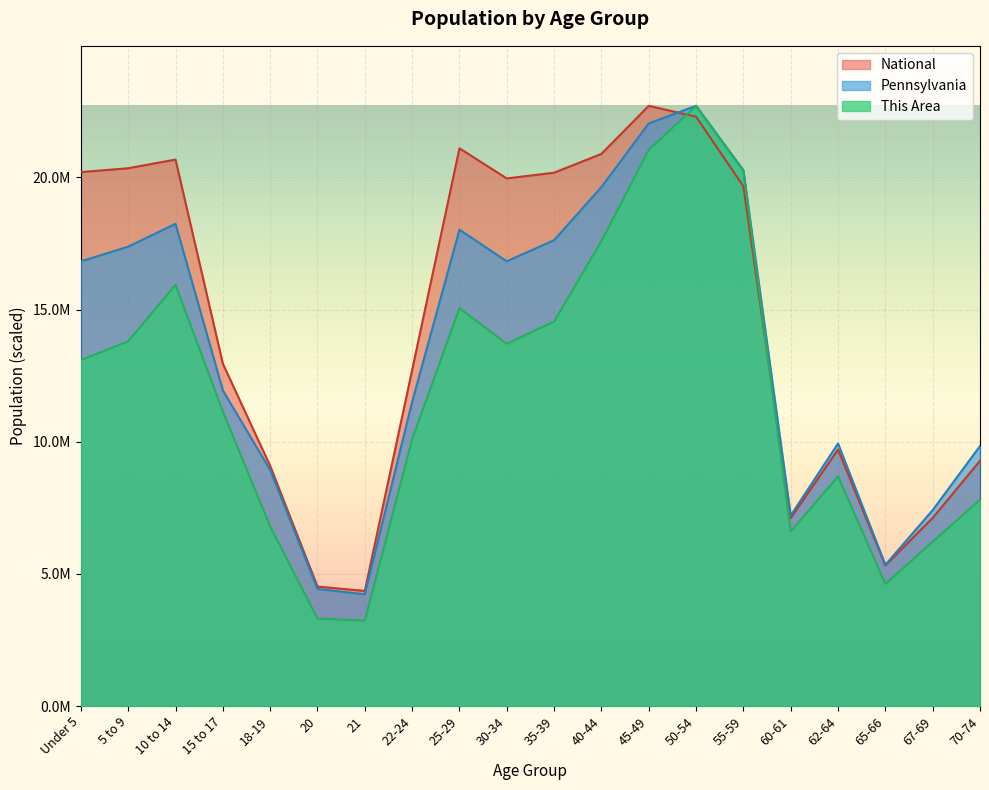

In This Area, how many points are higher than both neighbors (excluding endpoints)?

4